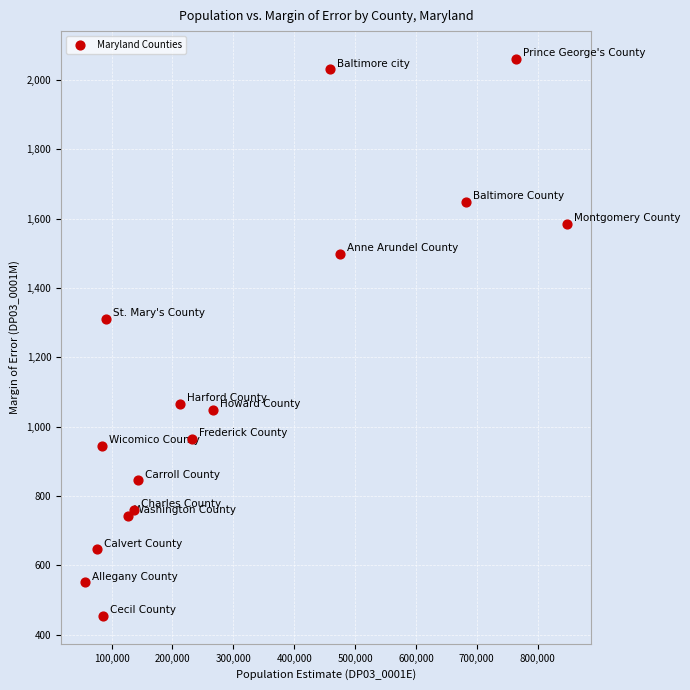

What Y value in the scatter plot is closest to 1257?

1310